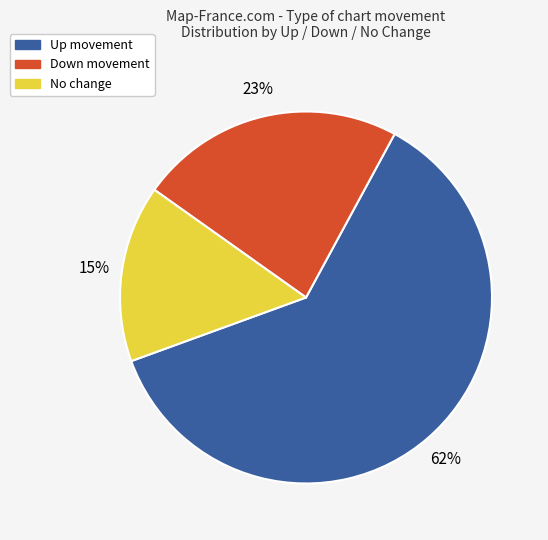

To the nearest percent, what is the average slice percentage?

33%